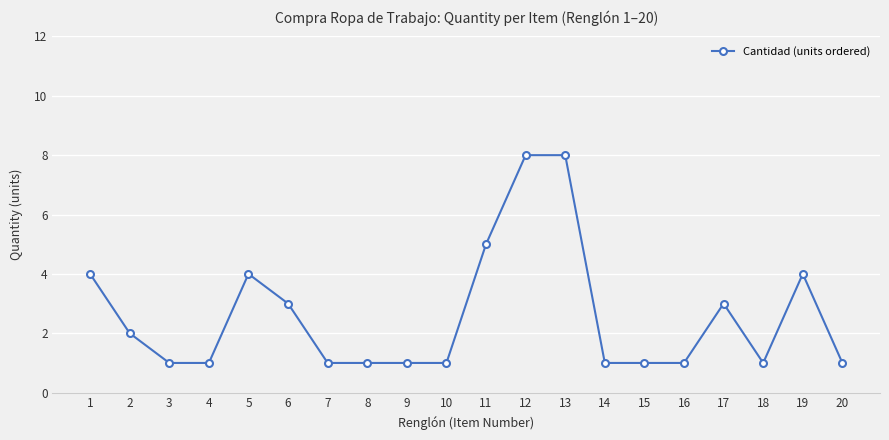

What is the ratio of the value at 17 to the value at 13?

0.4